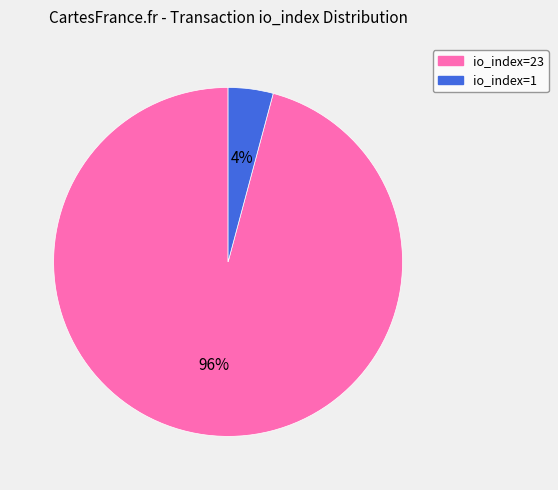

Is the sum of io_index=1 and io_index=23 greater than half?

Yes